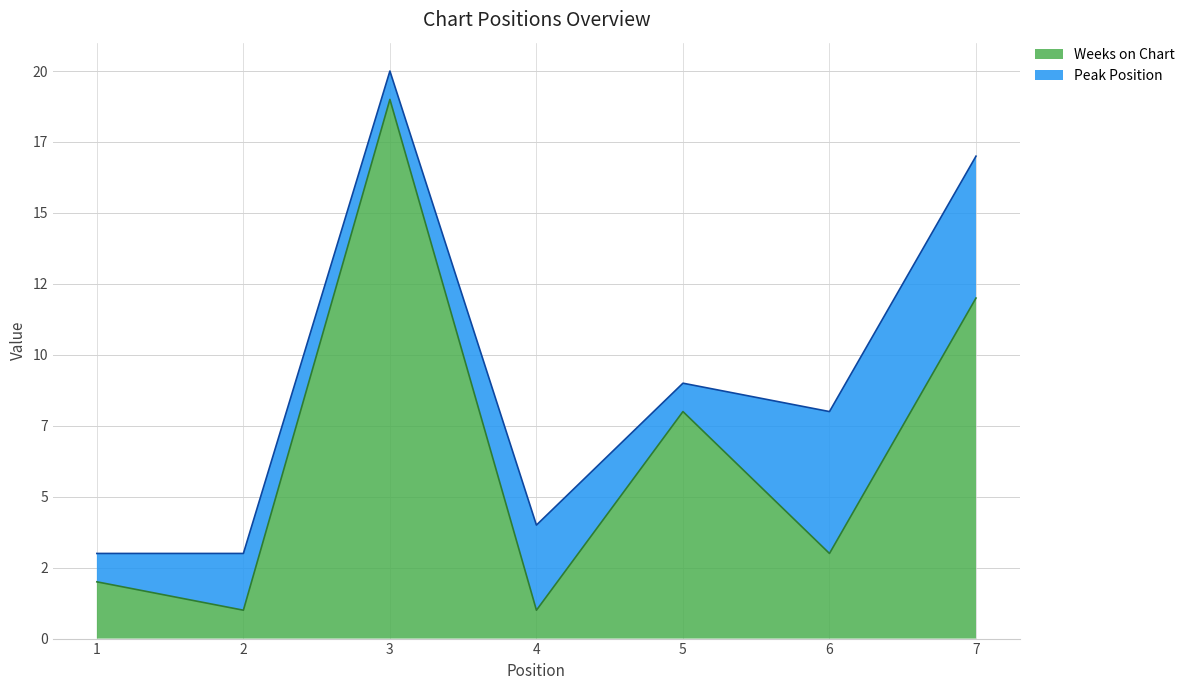

What is the sum of all values?

46